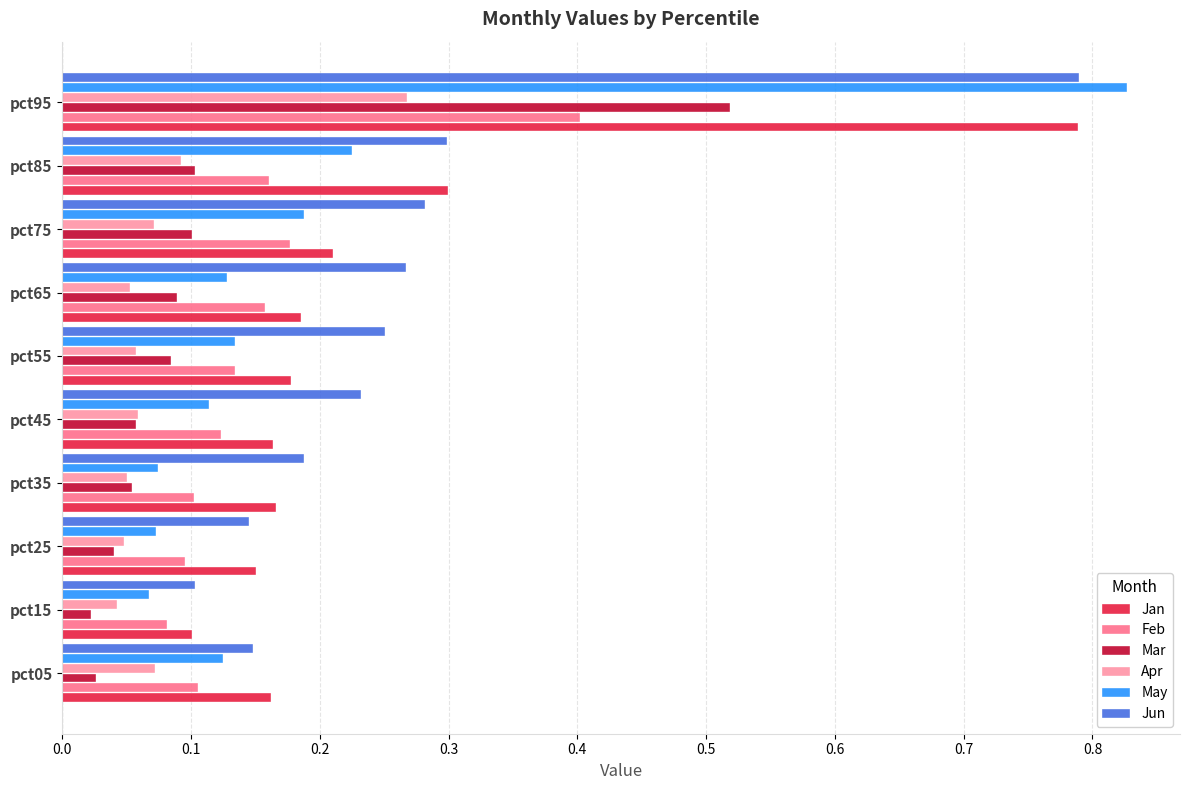

Between pct25 and pct75, which series saw the biggest shift?

Jun